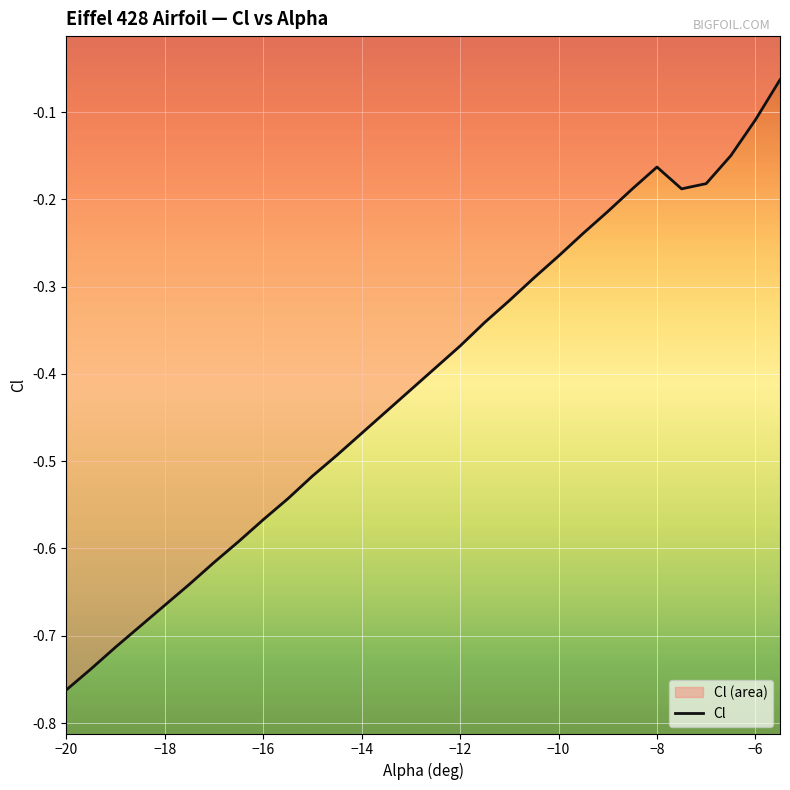

What is the minimum value shown in the chart?

-0.8